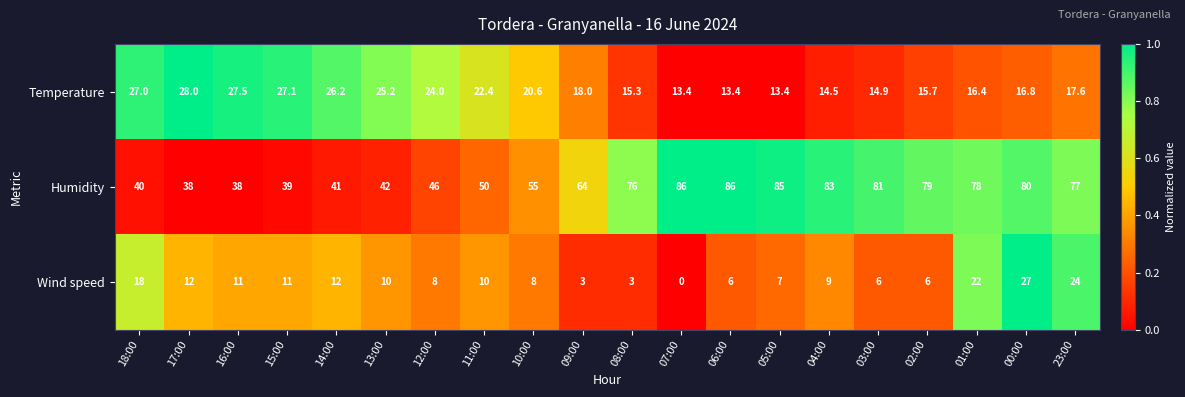

At how many categories does at least one series exceed 0?

20